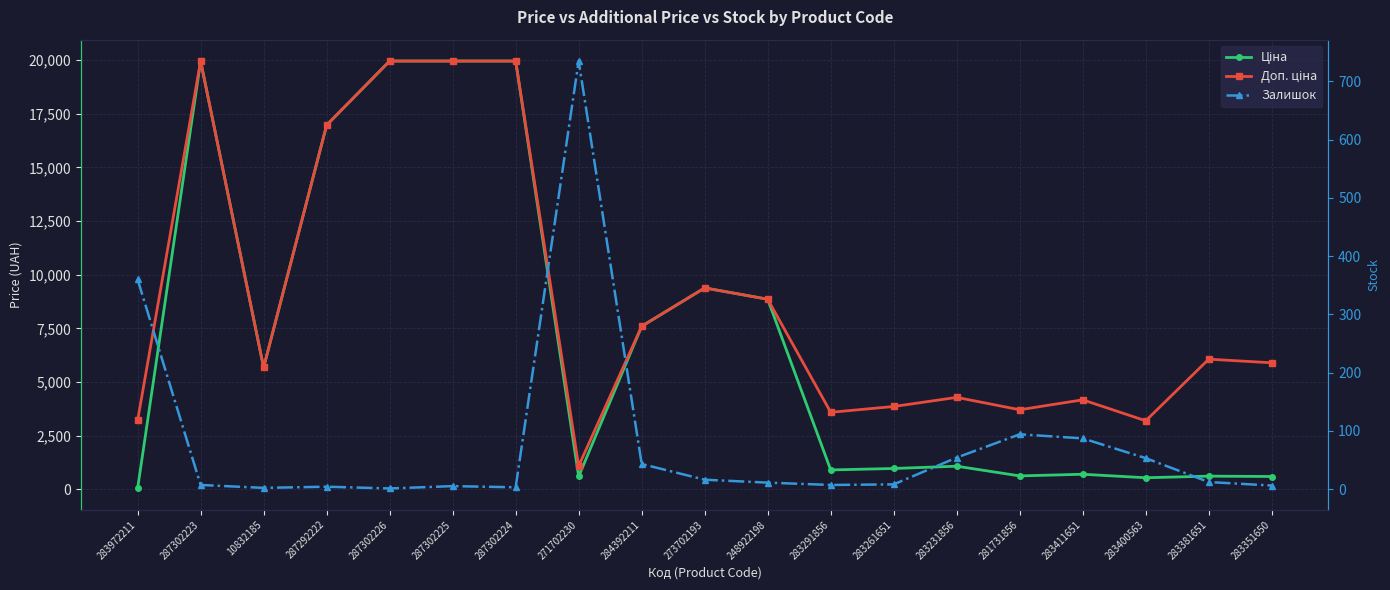

What is the difference between the highest and lowest values at 283381651?

6049.2